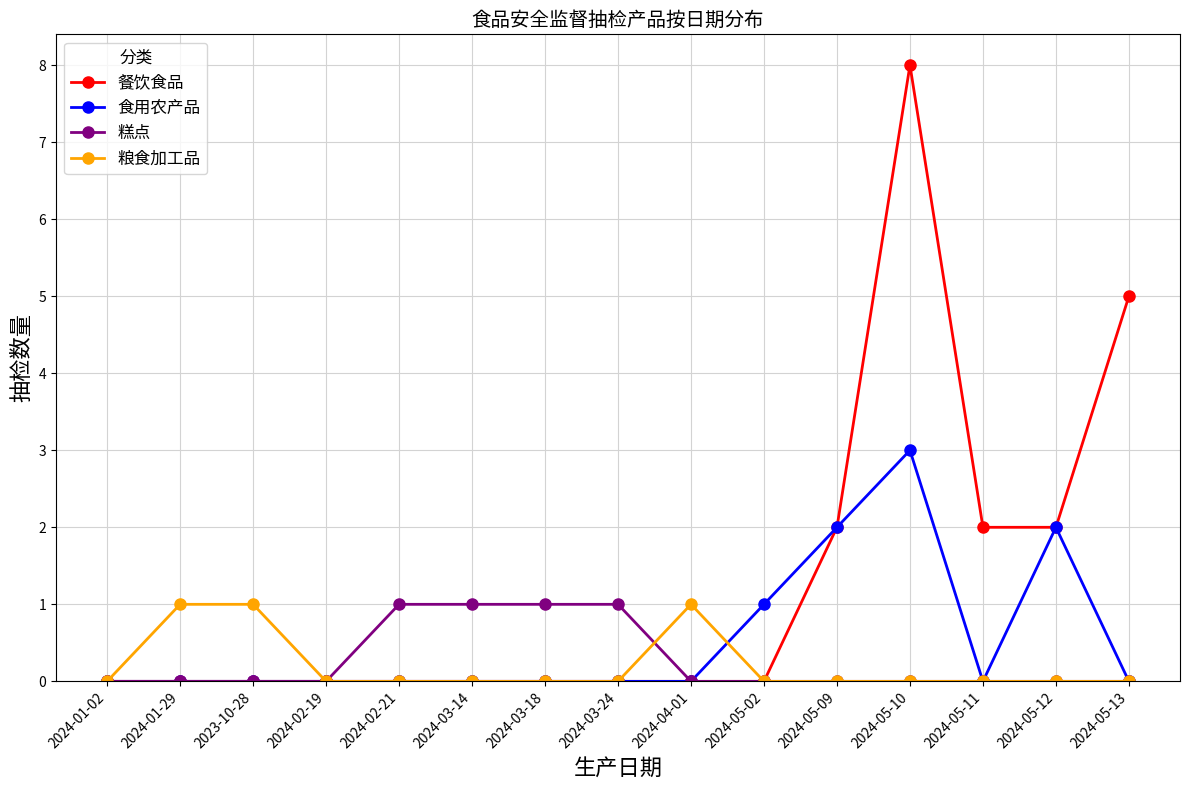

What is the label of the 12th point from the right?

2024-02-19